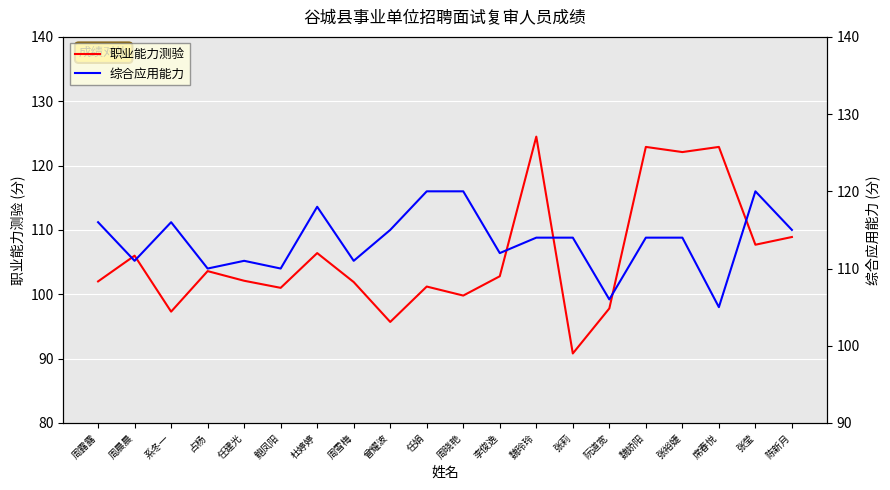

Is the value of 职业能力测验 at 张裕婕 greater than the value of 综合应用能力 at 鲍凤阳?

Yes